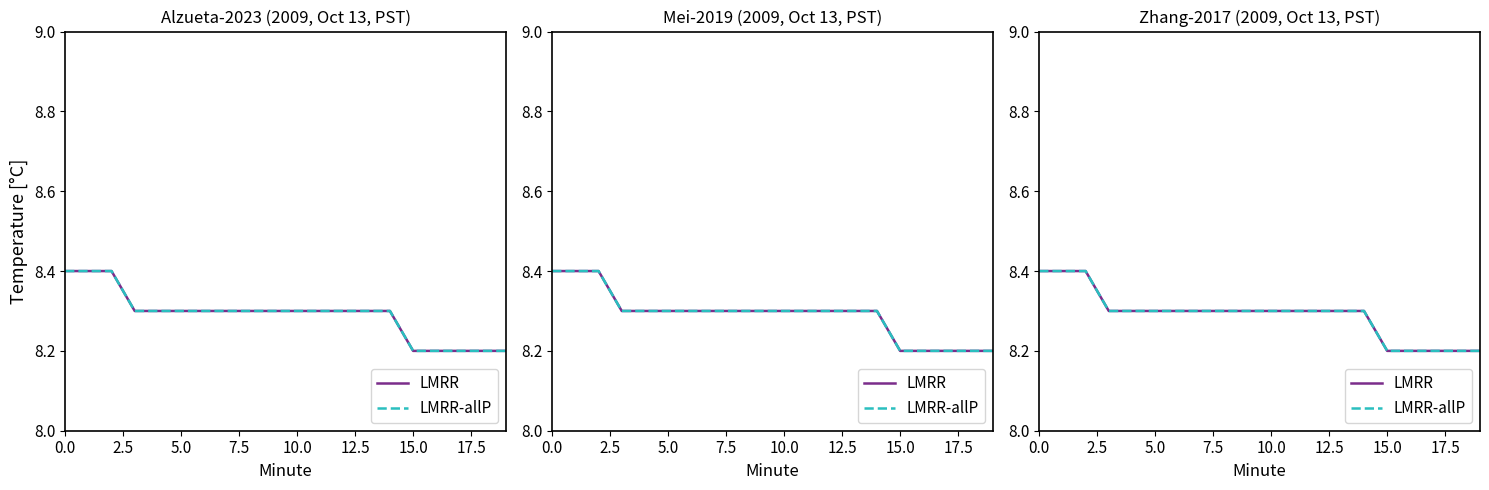

What position from the right is 9?

11